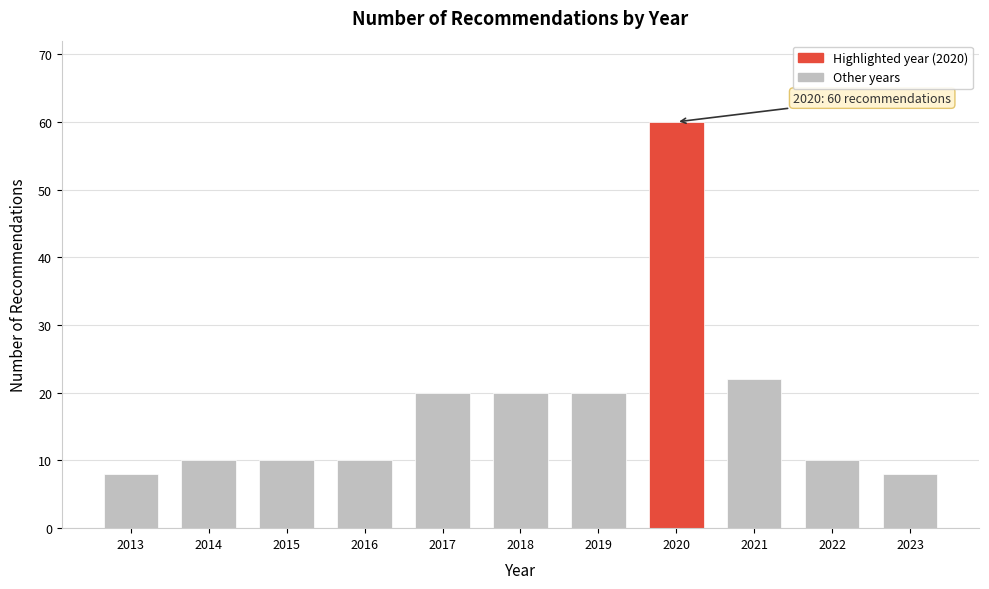

Reading left to right, transcribe all the data shown in this chart.

8	10	10	10	20	20	20	60	22	10	8